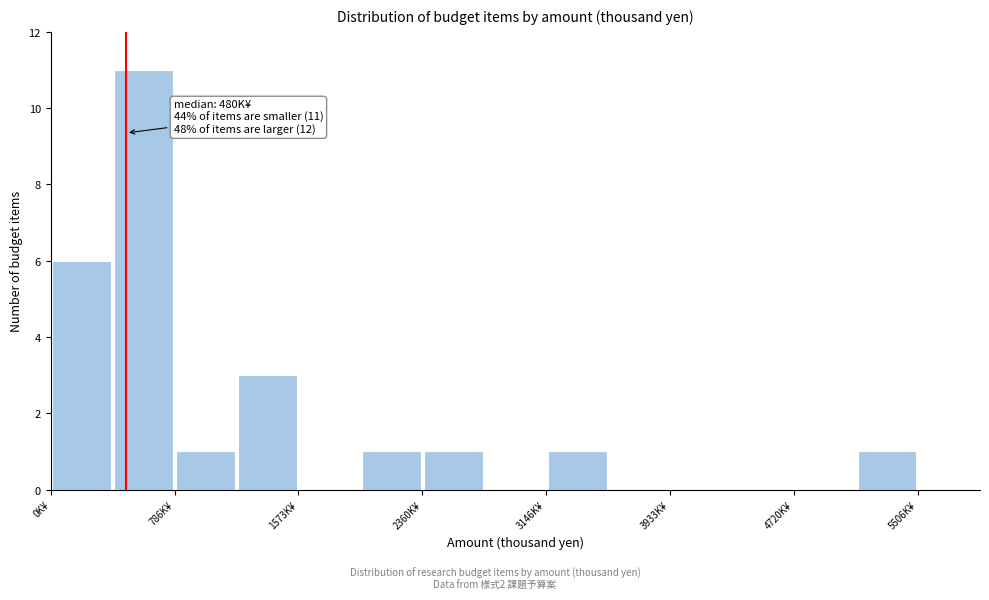

Around what value on the x-axis is the tallest bar? Give the approximate position of its centre, as read against the axis.

600